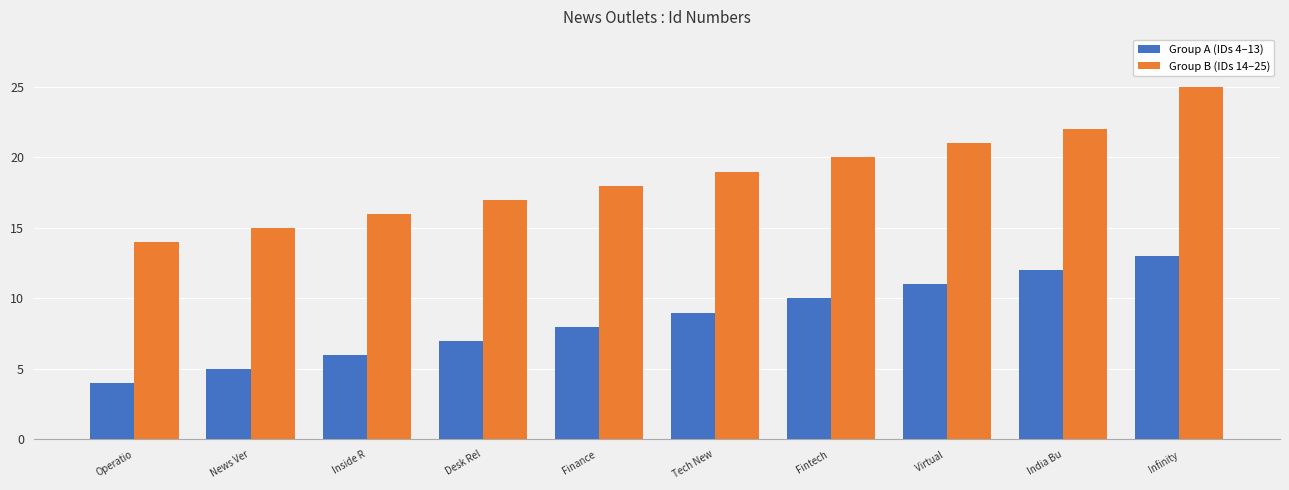

What is the approximate value of Group B (IDs 14–25) at Inside R, to the nearest 10?

20